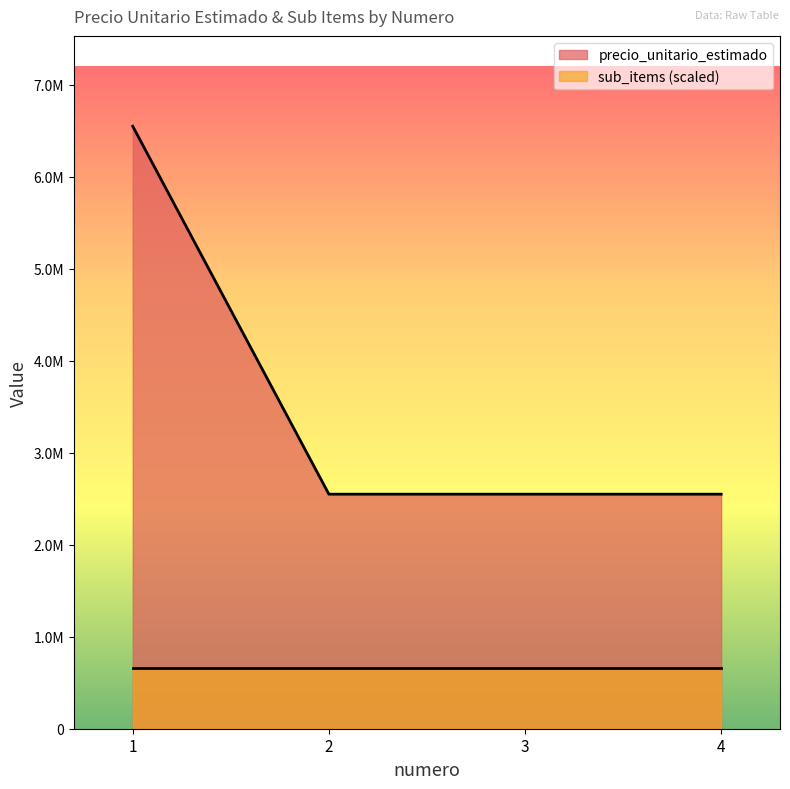

What is the sum of the values at 3 and 4?

5100000